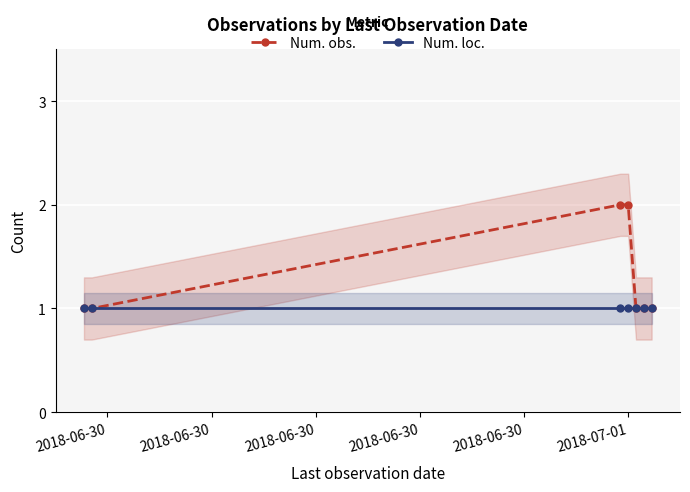

Reading left to right, extract all data points from this chart.

Num. obs.: 1	1	2	2	1	1	1
Num. loc.: 1	1	1	1	1	1	1